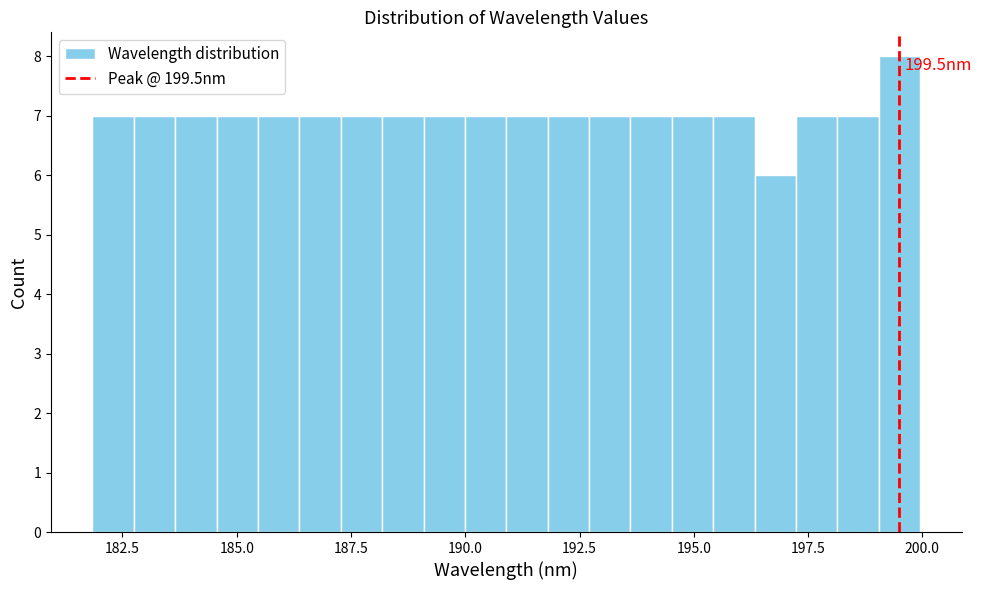

Read against the x-axis, roughly where is the centre of the tallest bar?

199.5